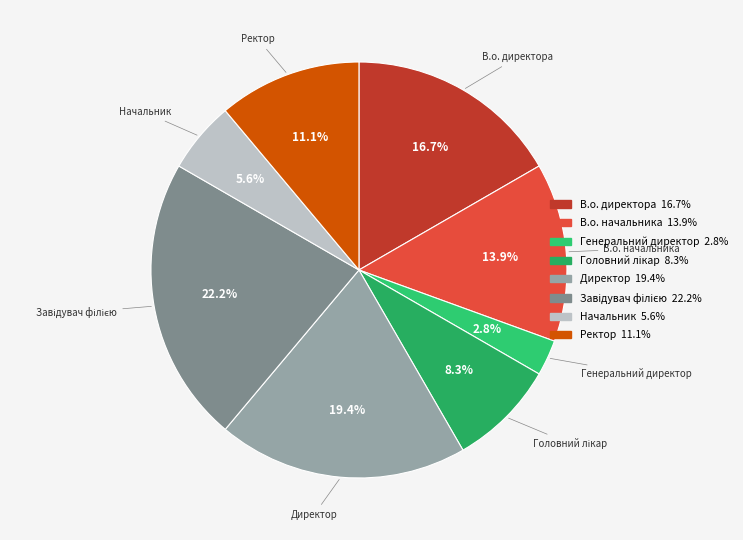

Is there a majority slice in this chart?

No